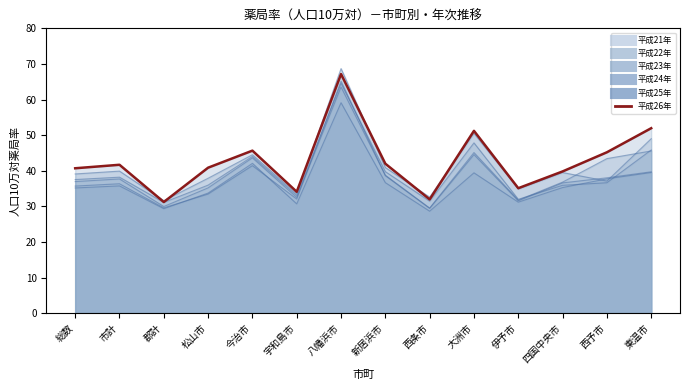

How many values in the 平成22年 series are below 36?

6